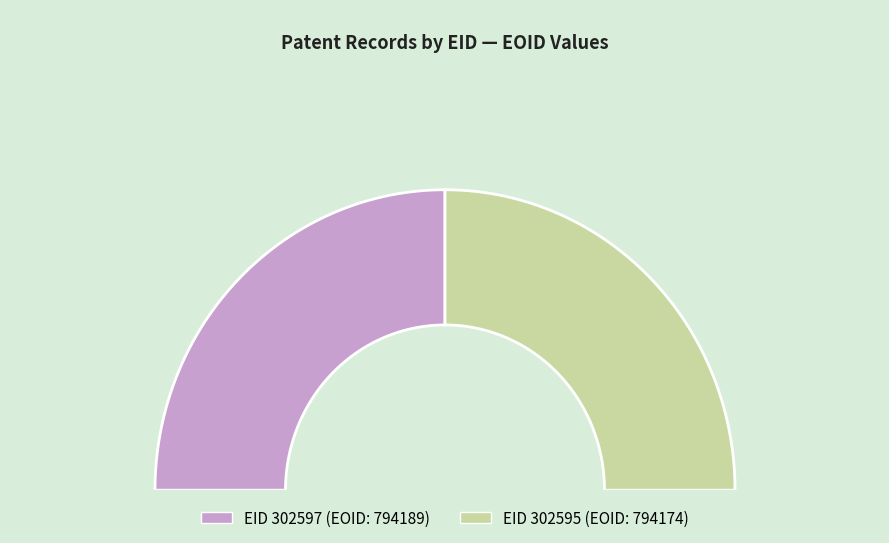

Which slice is the smallest?

302595